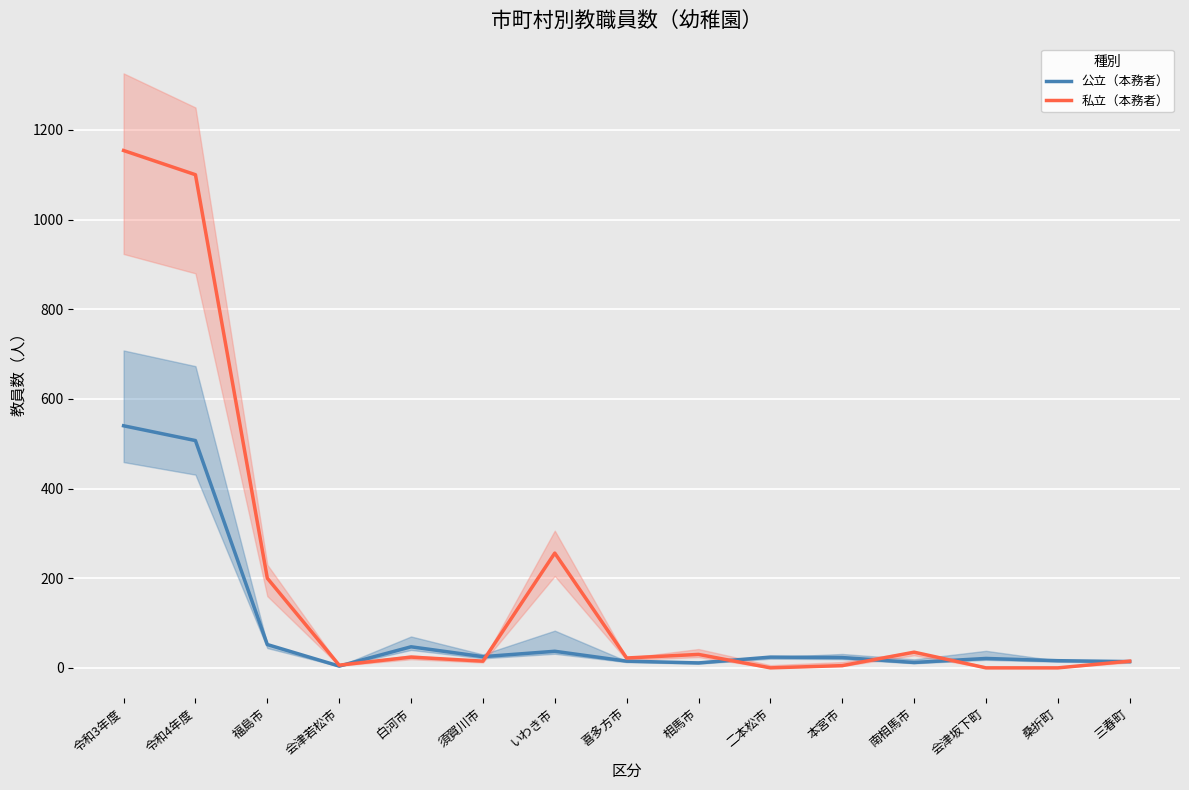

What is the total value across all series at 白河市?

71